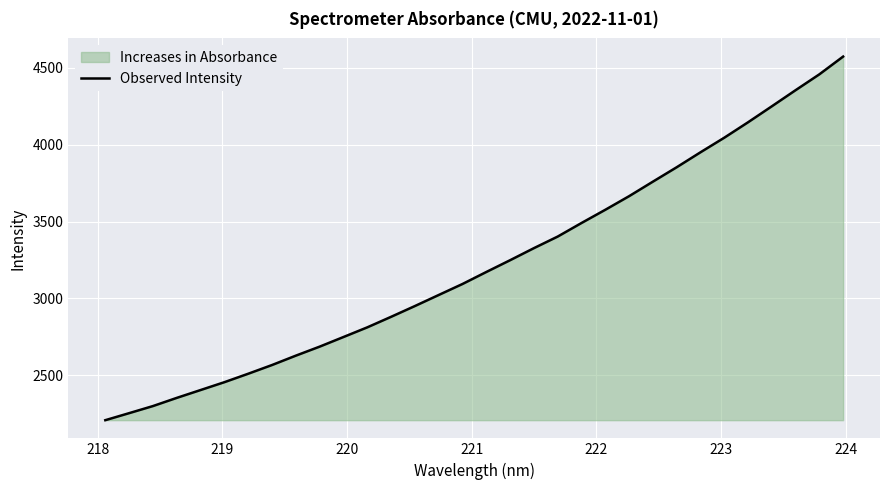

True or false: the data has more than 0 interior local peaks.

False